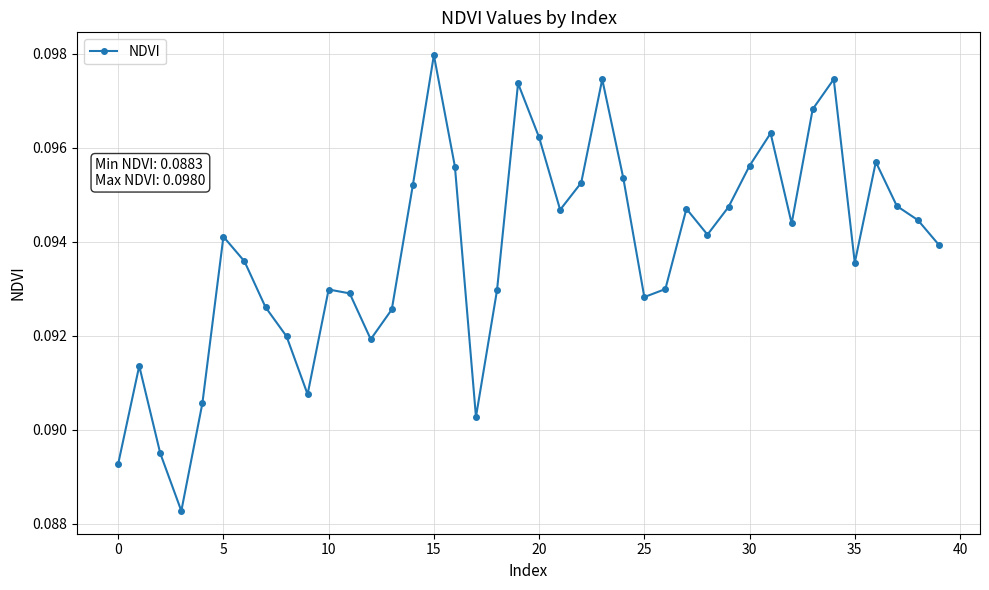

How many lines are shown in the chart?

1